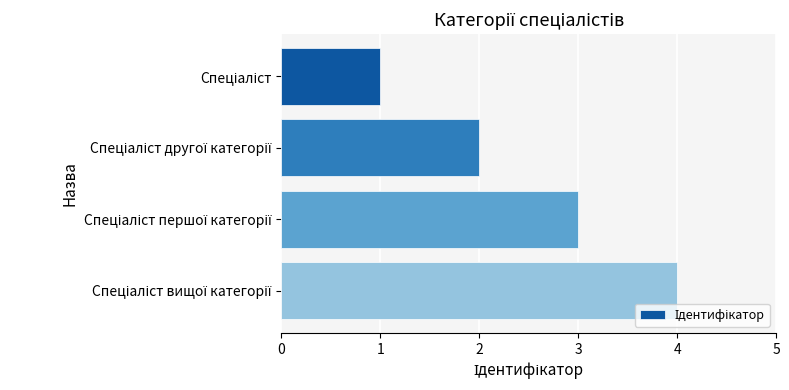

What is the difference between the maximum and minimum values?

3